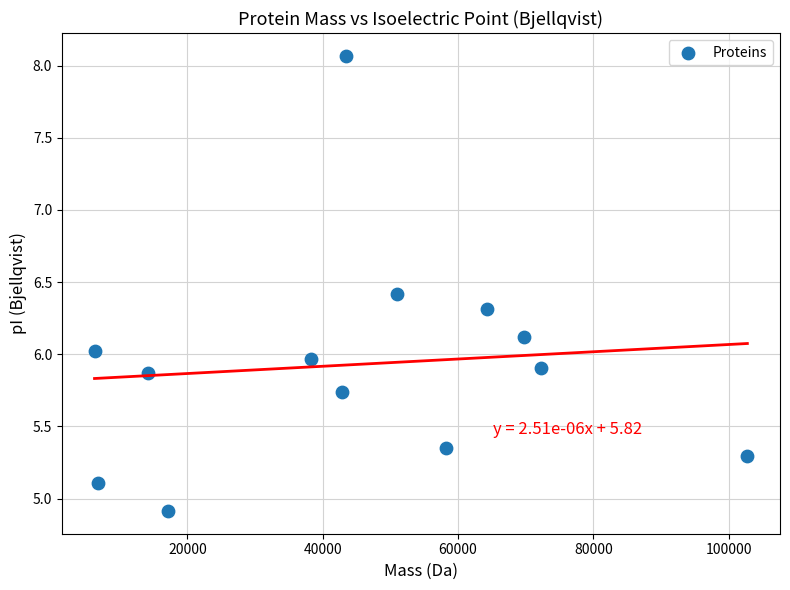

What is the range of Y values (max minus min)?

3.2